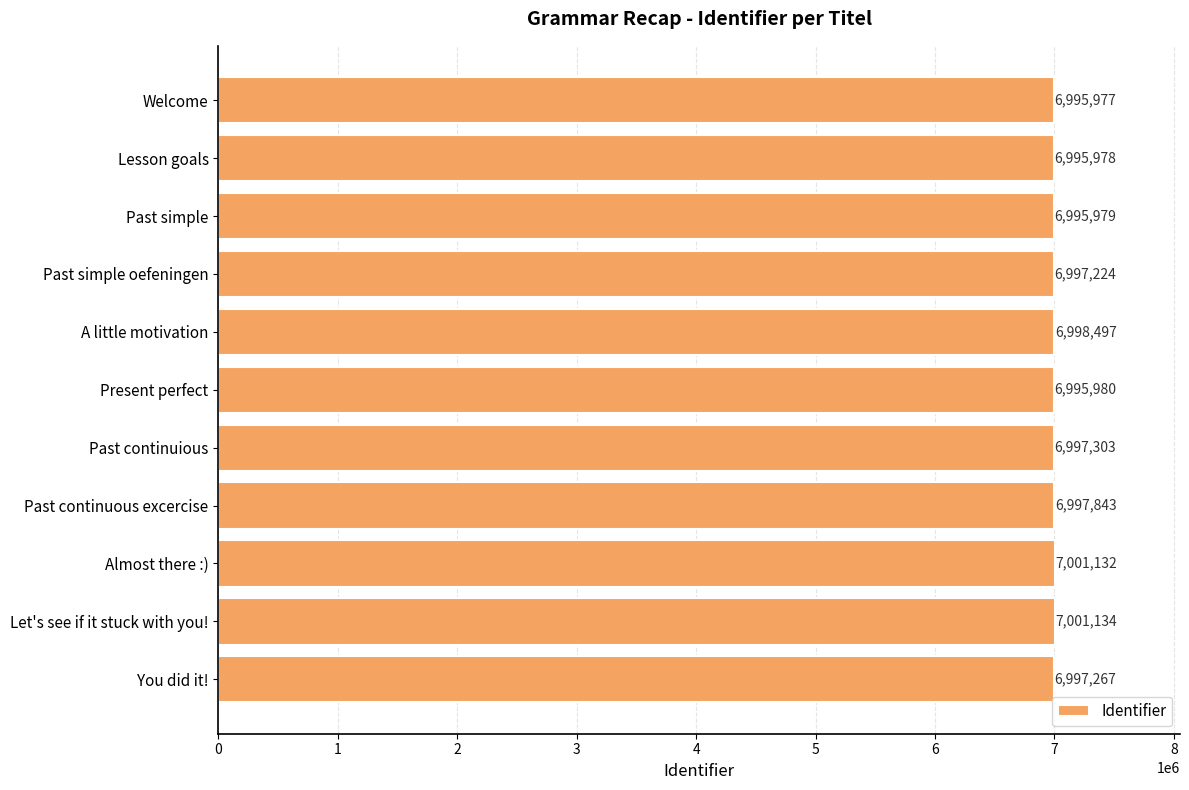

What is the difference between the second highest and minimum values?

5155